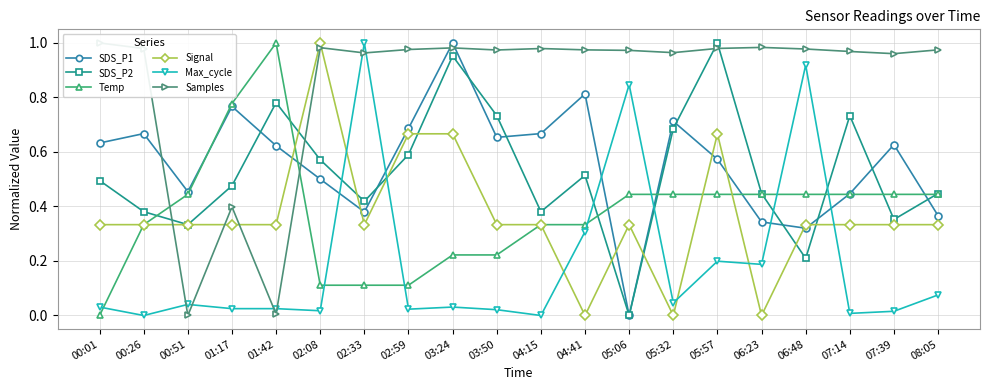

What position from the left is 00:26?

2